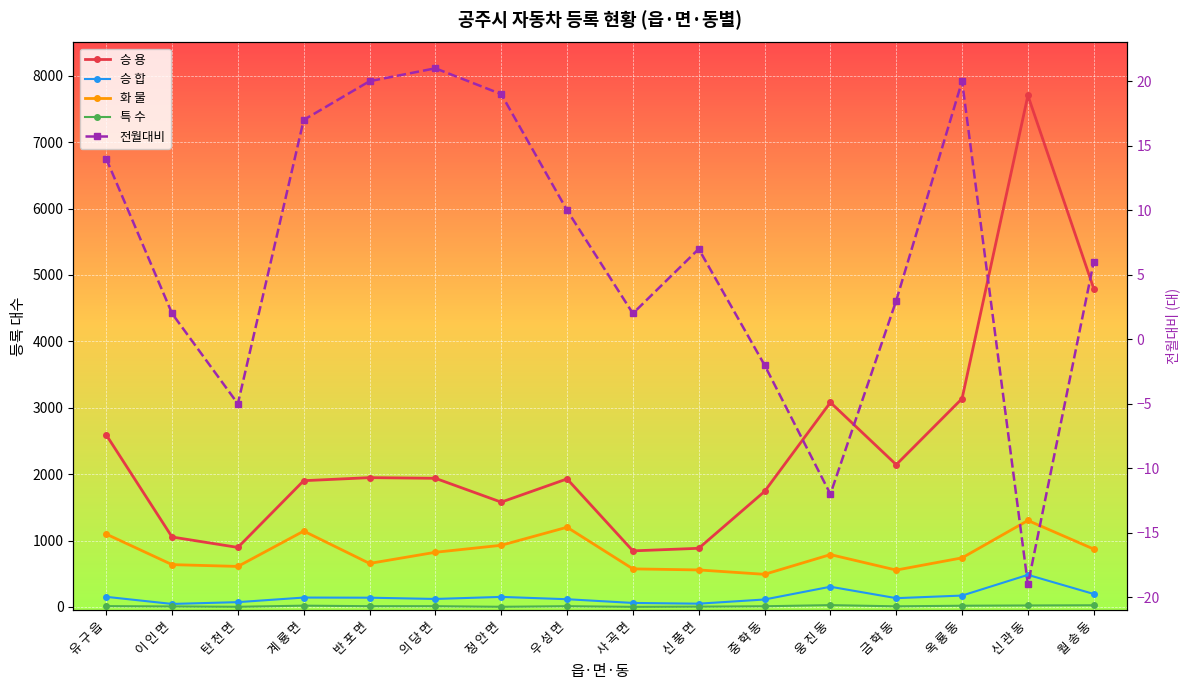

Which series has the largest total across all categories?

승 용